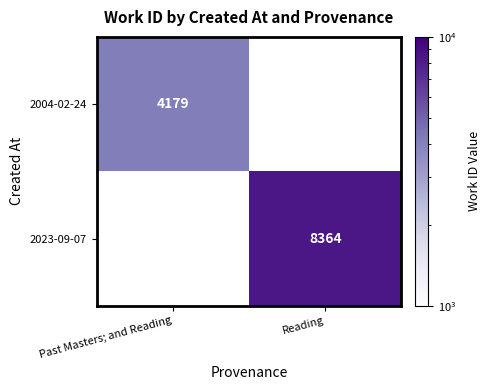

The value of 2023-09-07 at Reading is 2278. True or false?

False